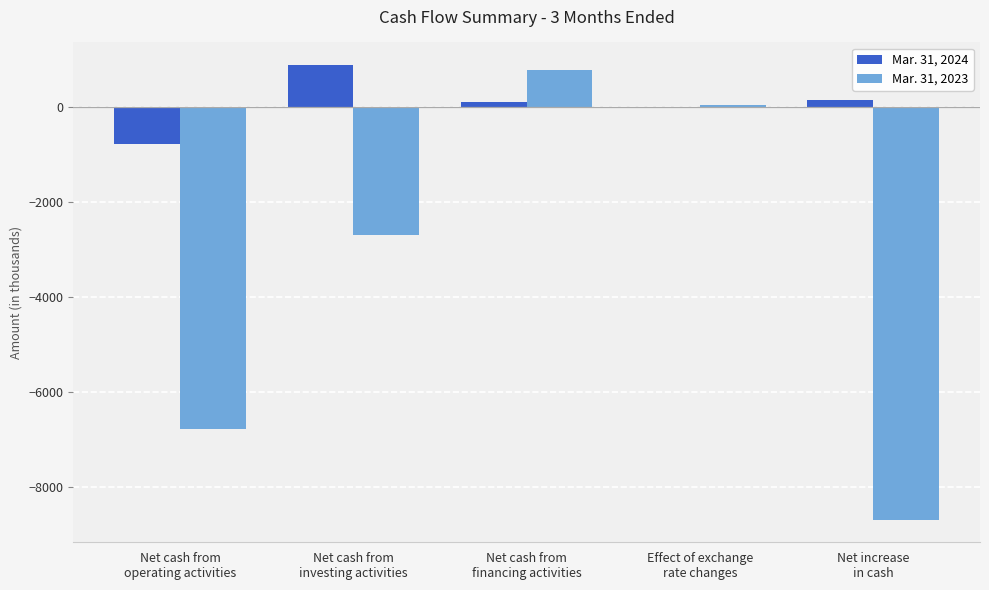

What is the sum of all Mar. 31, 2023 values?

-17362